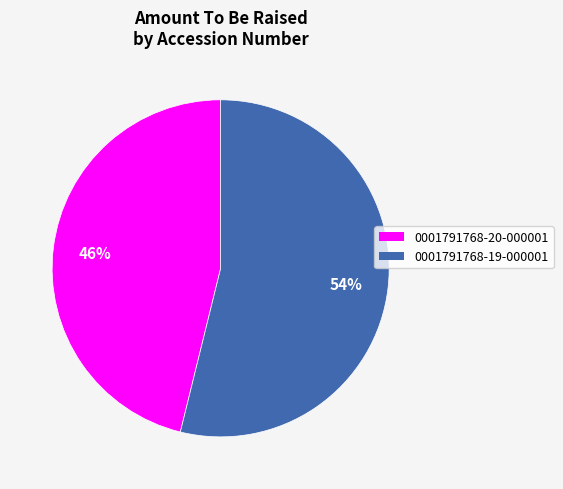

To the nearest percent, what percentage of the pie is 0001791768-19-000001?

54%